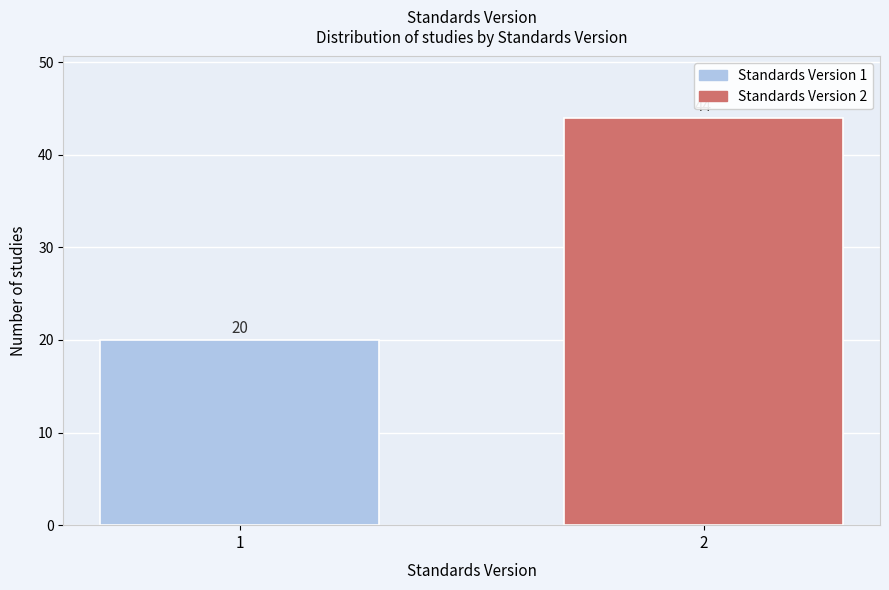

Reading right to left, list all the values displayed in this chart.

44	20